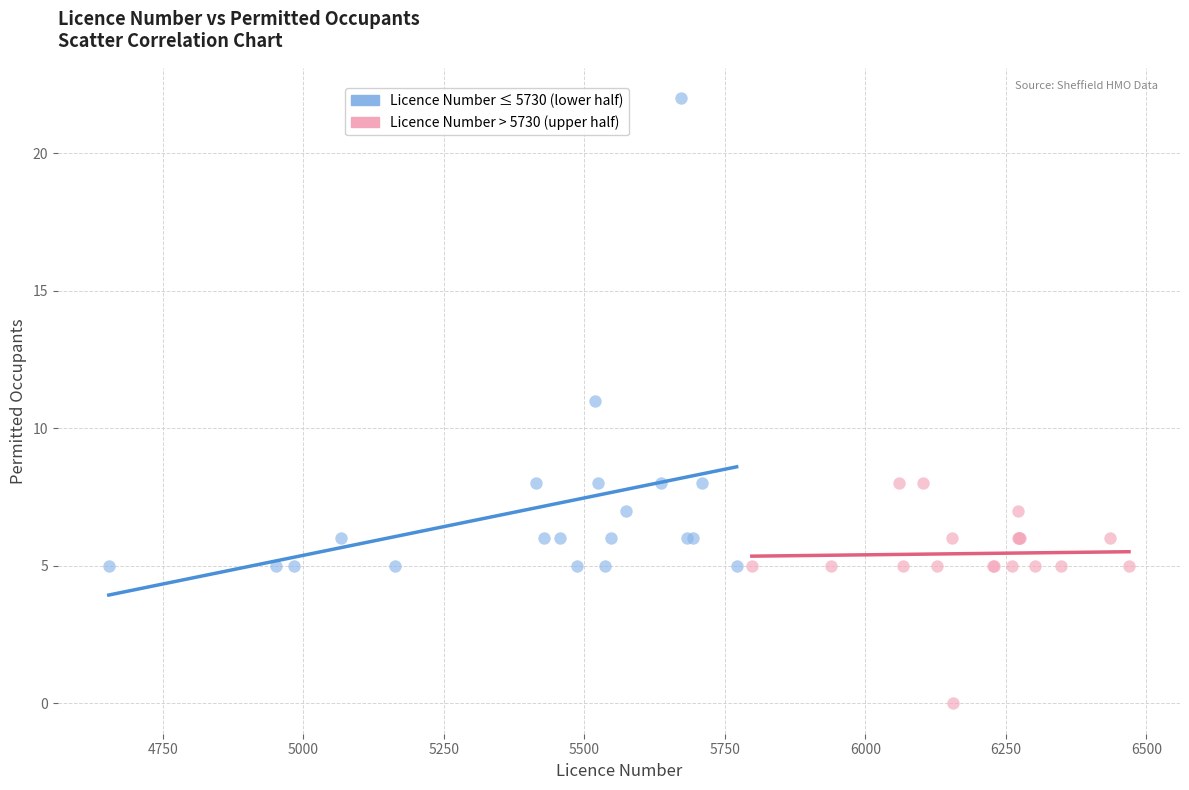

Which series reaches the minimum Y coordinate?

Licence Number > 5730 (upper half)